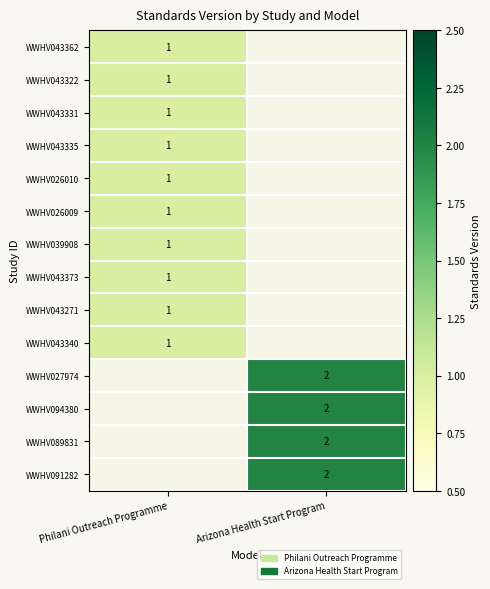

The value of WWHV094380 at Arizona Health Start Program is 2. True or false?

True